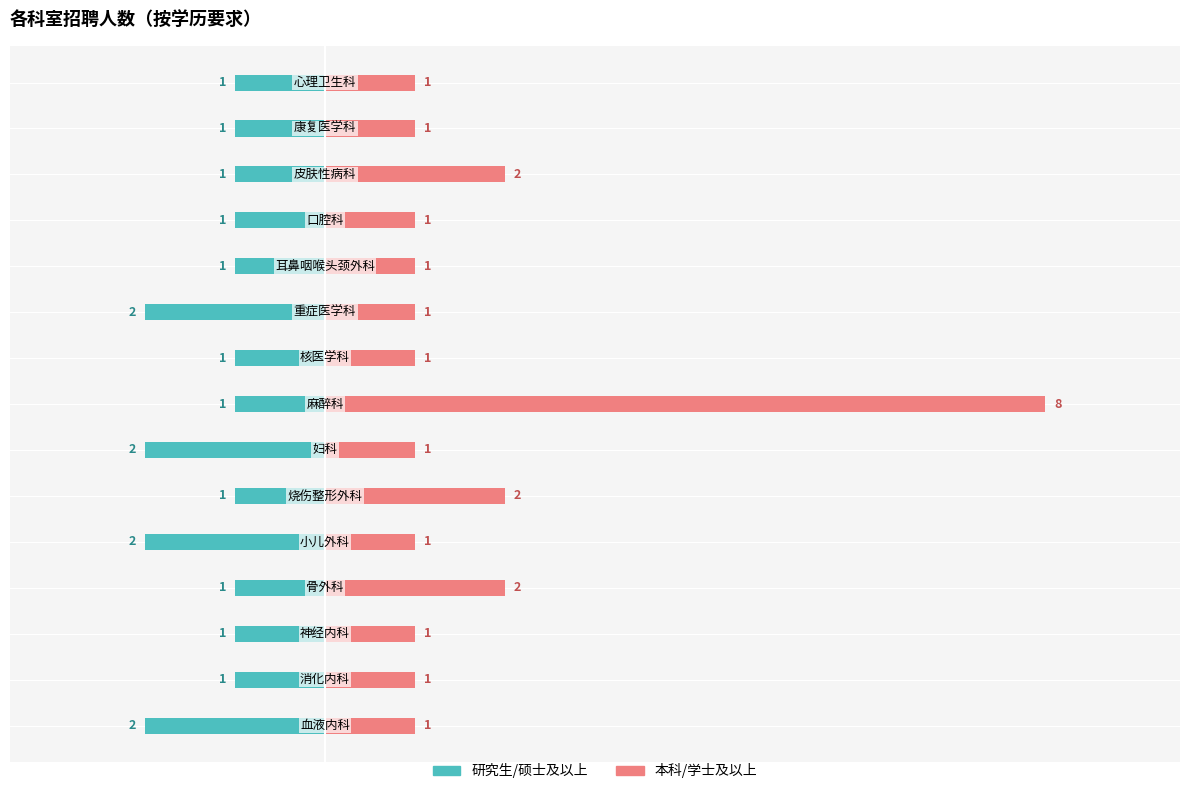

At how many categories does at least one series exceed 7?

1